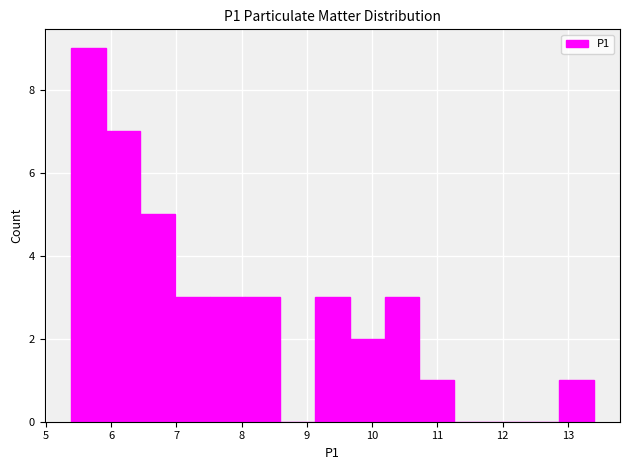

Reading left to right, list every bar in this chart as the range it spans on the x-axis followed by its height. Neither the bar edges nor the heights are printed on the chart, so give them approximately, as read against the axes.

5.4 to 5.9: 9
5.9 to 6.4: 7
6.4 to 7.0: 5
7.0 to 7.5: 3
7.5 to 8.1: 3
8.1 to 8.6: 3
8.6 to 9.1: 0
9.1 to 9.7: 3
9.7 to 10.2: 2
10.2 to 10.7: 3
10.7 to 11.3: 1
11.3 to 11.8: 0
11.8 to 12.3: 0
12.3 to 12.9: 0
12.9 to 13.4: 1